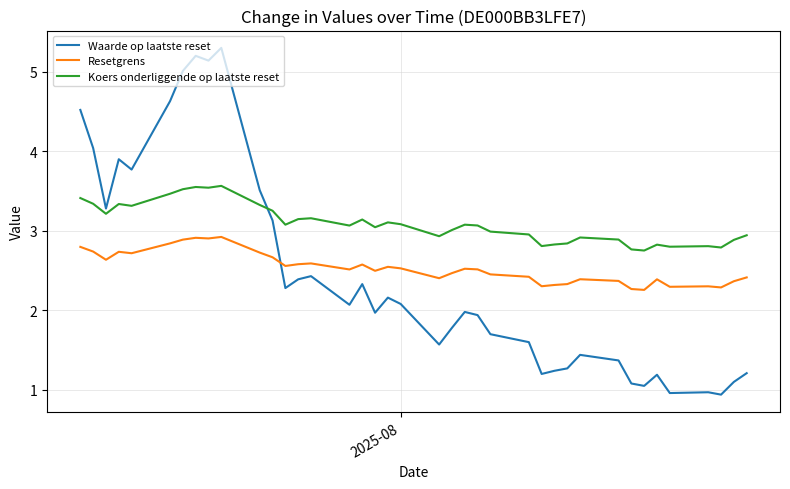

True or false: Resetgrens has more than 2 points higher than both neighbors.

True